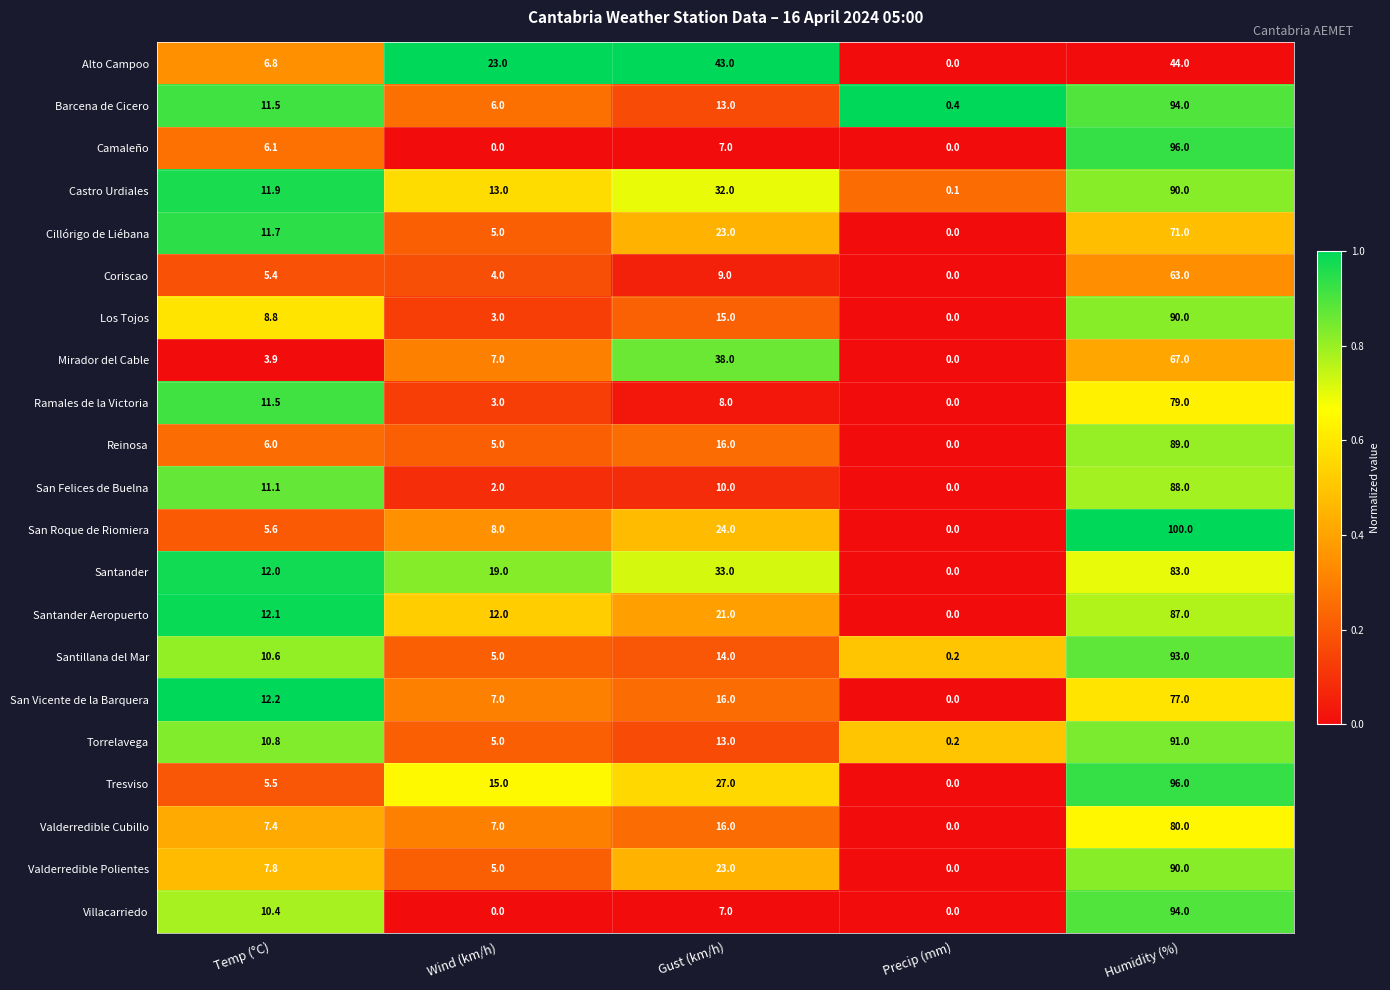

What is the difference between the maximum and second lowest values in the Santander series?

71.0